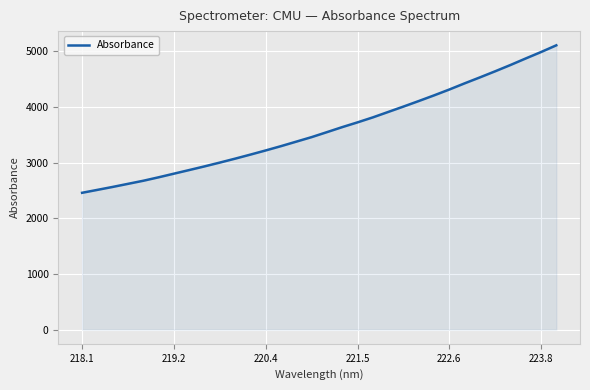

What is the greatest value displayed?

5104.4